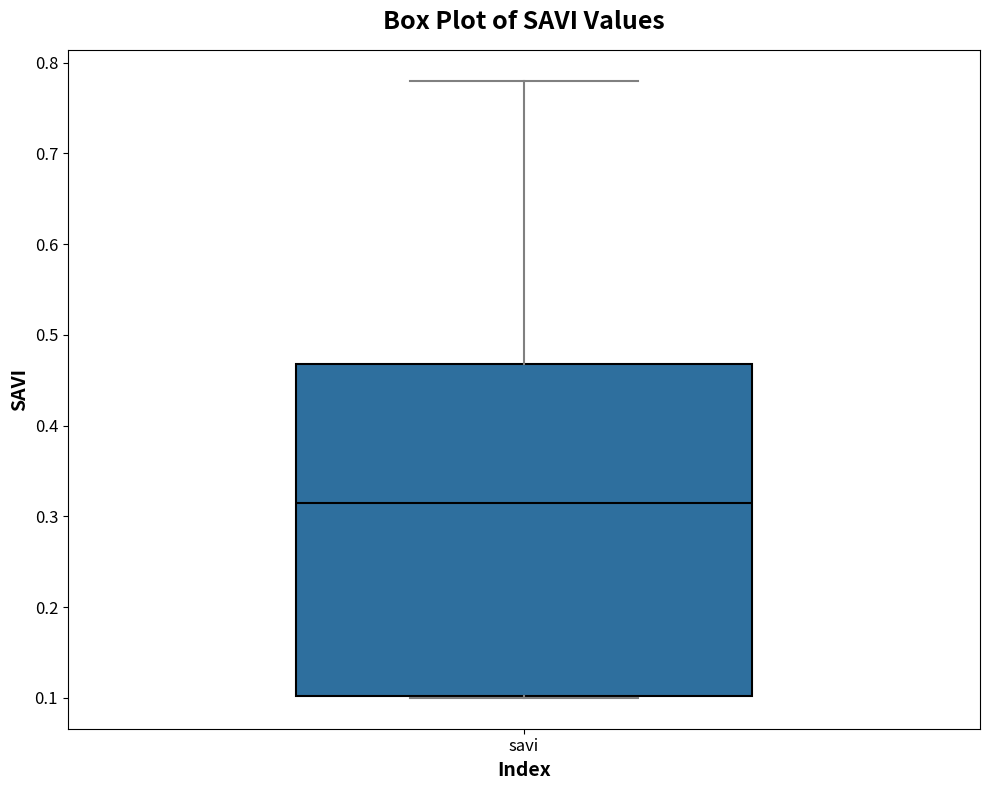

Where is the upper edge of the box for savi on the y-axis? The values are not printed on the chart, so give them approximately, as read against the axis.

0.47